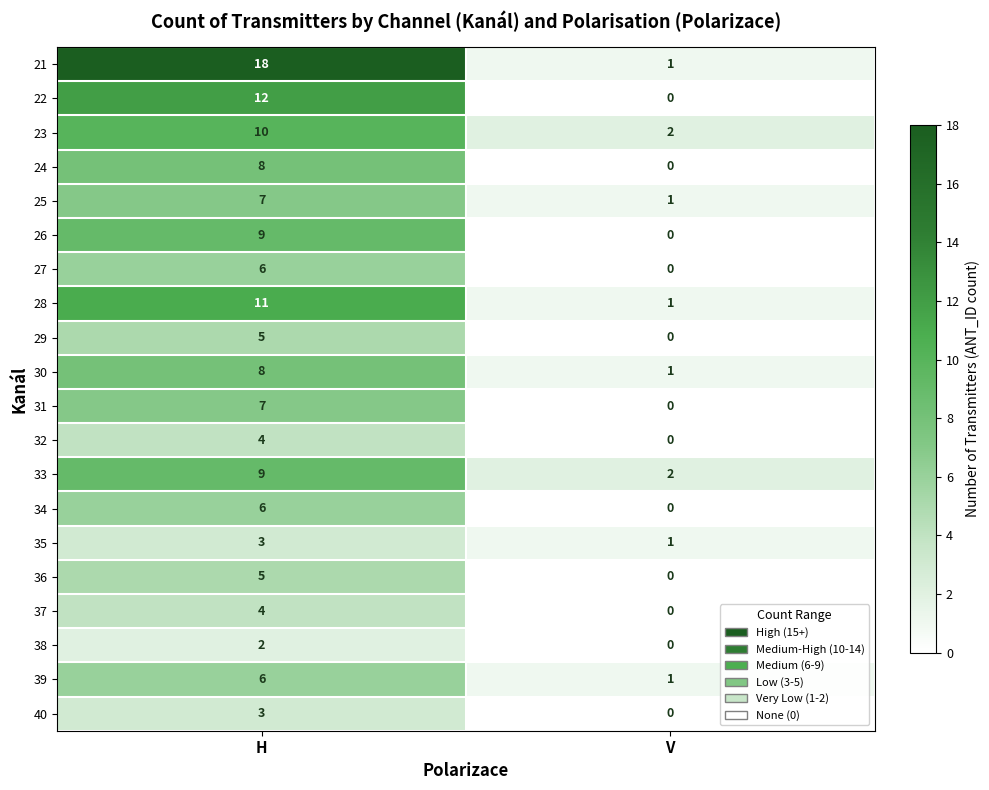

What is the sum of all 31 values?

7